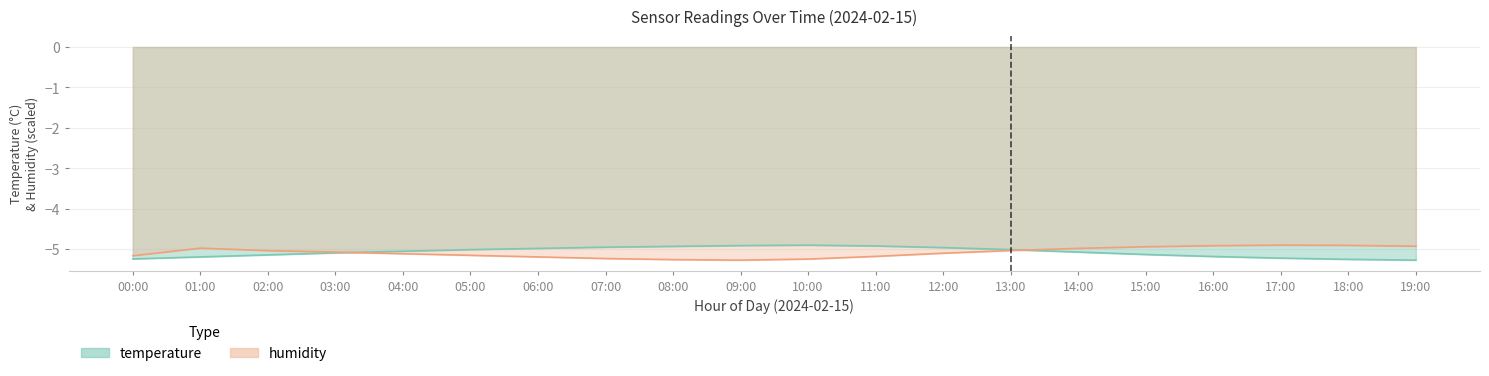

Between which two adjacent categories do humidity and temperature first intersect?

03:00 and 04:00